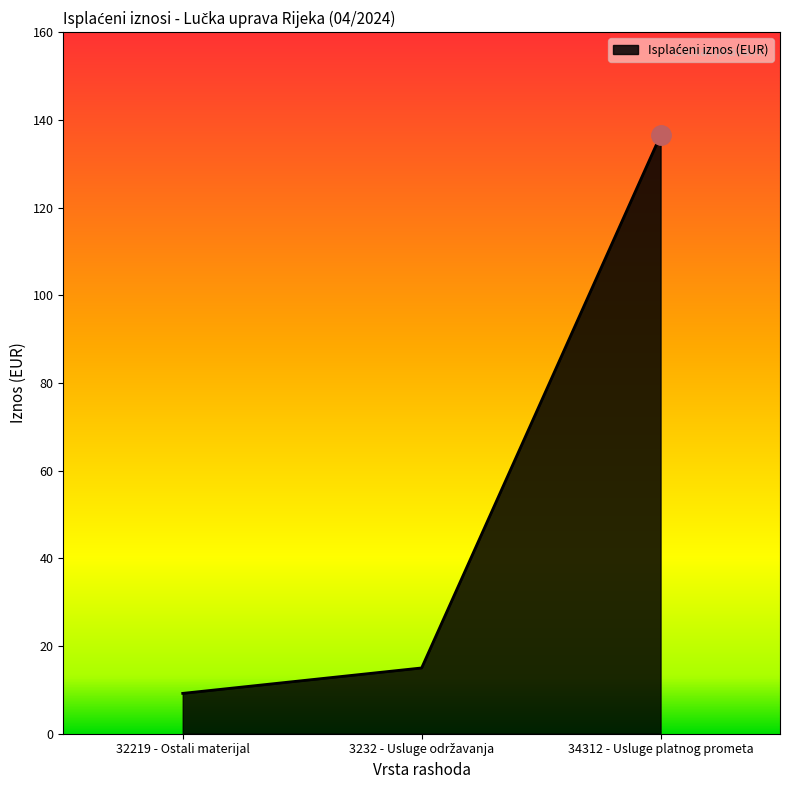

Is it true that the value at 34312 - Usluge platnog prometa is 136.4?

True